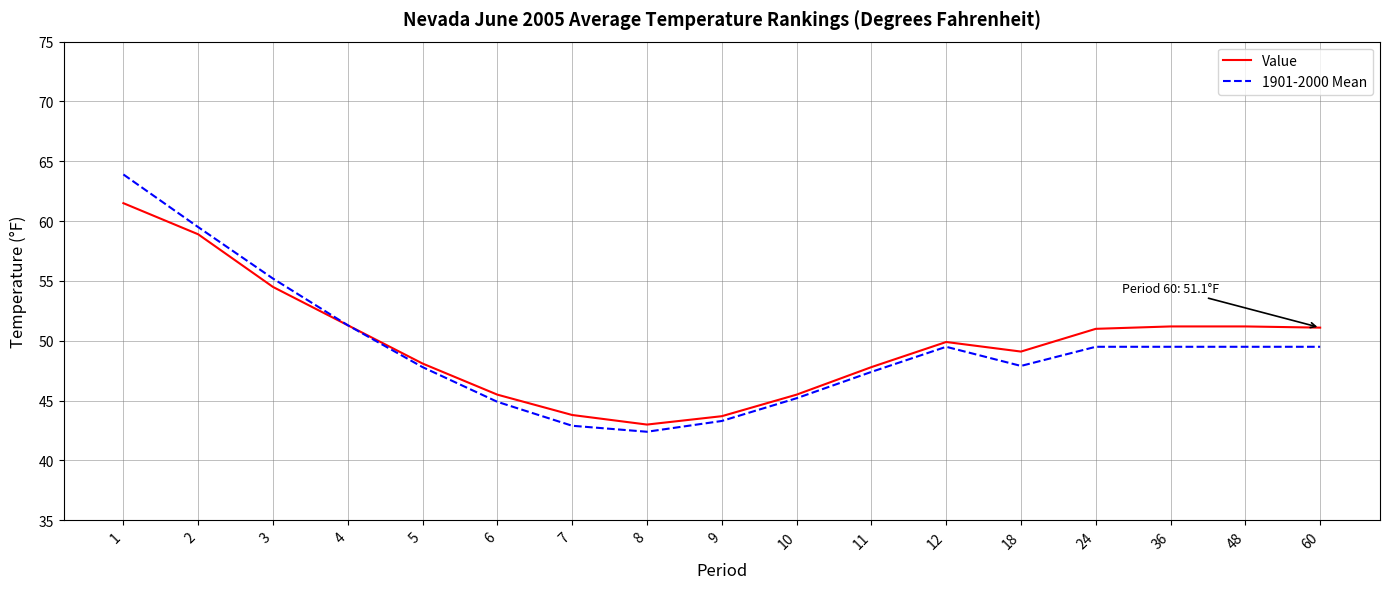

What is the highest value of the Value series?

61.5